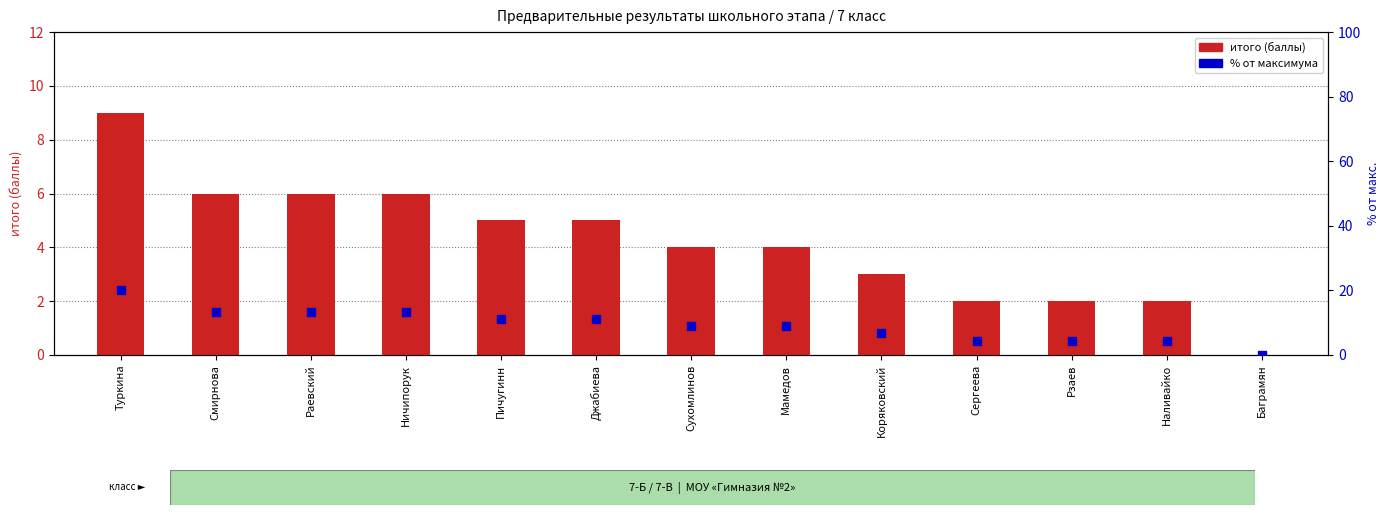

At which category is the sum across all series the highest?

Туркина